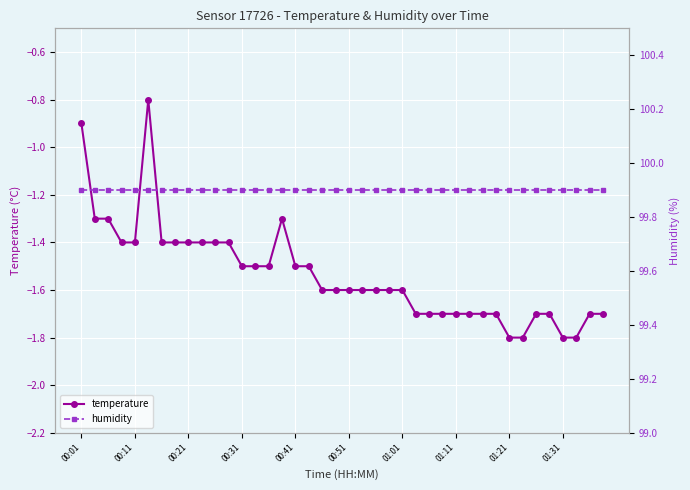

Which series has the largest total across all categories?

humidity